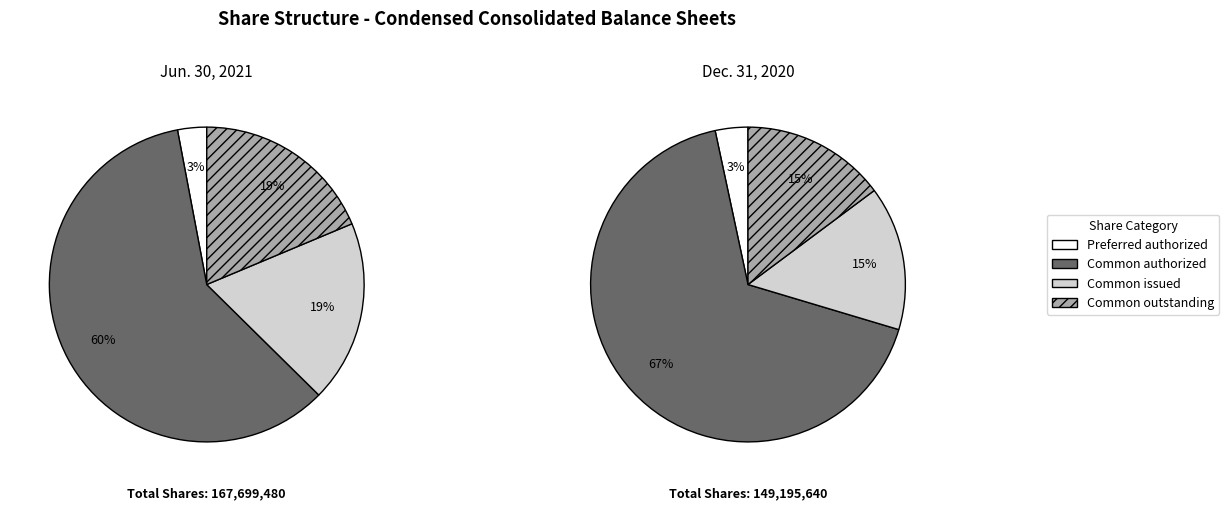

Is the sum of Common stock, shares outstanding and Common stock, shares authorized greater than half?

Yes